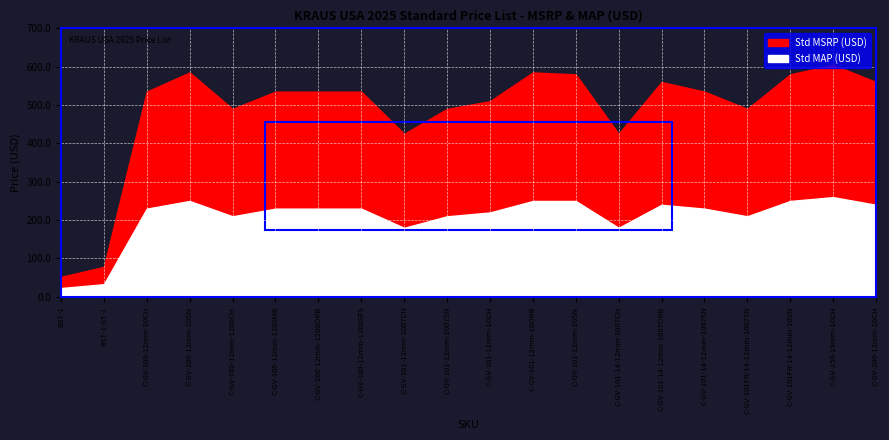

Between BST-1 and C-GV-101-12mm-10SN, which series saw the biggest shift?

Std MSRP (USD)